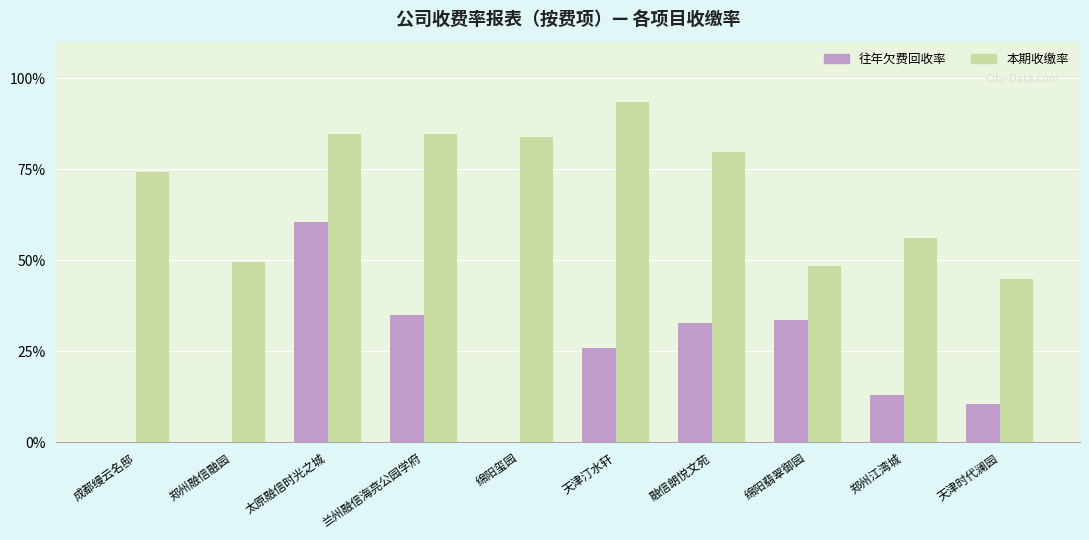

Reading left to right, list all the values displayed in this chart.

往年欠费回收率: 成都缦云名邸=0.0	郑州融信融园=0.0	太原融信时光之城=60.5	兰州融信海亮公园学府=34.9	绵阳玺园=0.0	天津汀水轩=26.0	融信朗悦文苑=32.9	绵阳翡翠御园=33.4	郑州江湾城=13.1	天津时代澜园=10.4
本期收缴率: 成都缦云名邸=74.2	郑州融信融园=49.4	太原融信时光之城=84.7	兰州融信海亮公园学府=84.7	绵阳玺园=83.9	天津汀水轩=93.3	融信朗悦文苑=79.7	绵阳翡翠御园=48.5	郑州江湾城=56.2	天津时代澜园=44.9